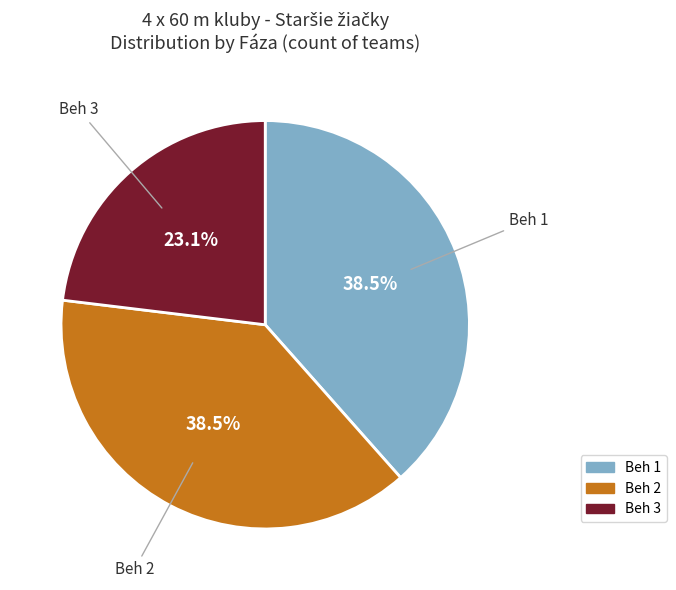

Which slice is the smallest?

Beh 3